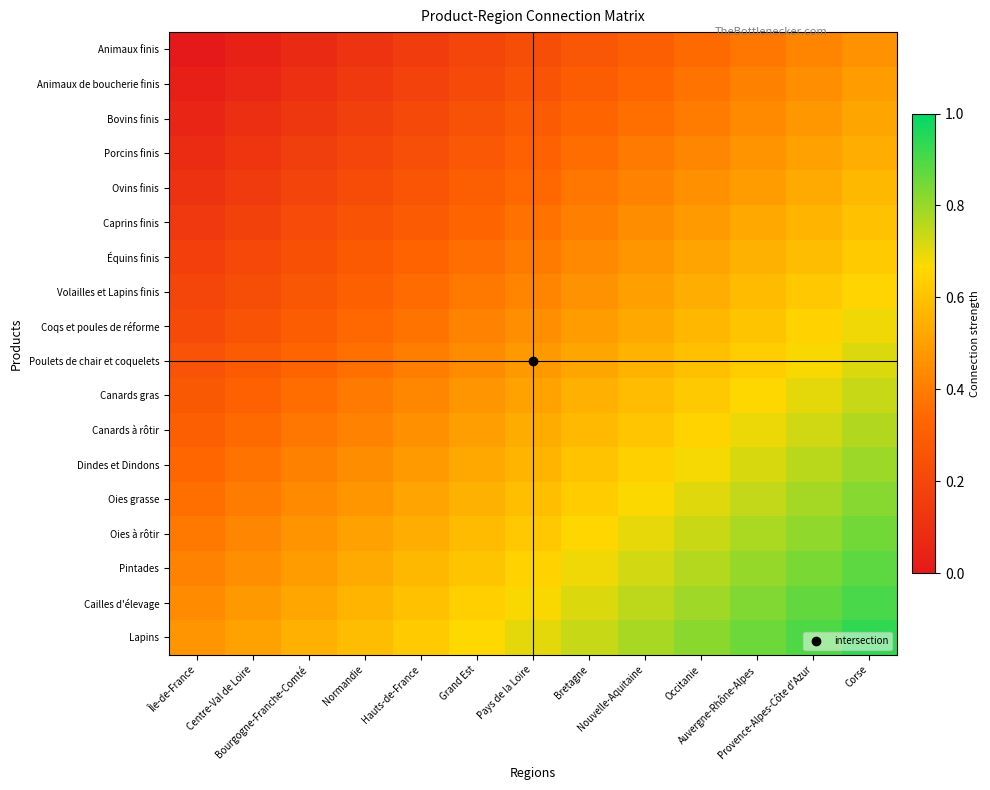

Reading left to right, transcribe all the data shown in this chart.

Animaux finis: Île-de-France=0.0	Centre-Val de Loire=0.0	Bourgogne-Franche-Comté=0.1	Normandie=0.1	Hauts-de-France=0.2	Grand Est=0.2	Pays de la Loire=0.2	Bretagne=0.3	Nouvelle-Aquitaine=0.3	Occitanie=0.3	Auvergne-Rhône-Alpes=0.4	Provence-Alpes-Côte d'Azur=0.4	Corse=0.5
Animaux de boucherie finis: Île-de-France=0.0	Centre-Val de Loire=0.1	Bourgogne-Franche-Comté=0.1	Normandie=0.1	Hauts-de-France=0.2	Grand Est=0.2	Pays de la Loire=0.3	Bretagne=0.3	Nouvelle-Aquitaine=0.3	Occitanie=0.4	Auvergne-Rhône-Alpes=0.4	Provence-Alpes-Côte d'Azur=0.5	Corse=0.5
Bovins finis: Île-de-France=0.1	Centre-Val de Loire=0.1	Bourgogne-Franche-Comté=0.1	Normandie=0.2	Hauts-de-France=0.2	Grand Est=0.2	Pays de la Loire=0.3	Bretagne=0.3	Nouvelle-Aquitaine=0.4	Occitanie=0.4	Auvergne-Rhône-Alpes=0.4	Provence-Alpes-Côte d'Azur=0.5	Corse=0.5
Porcins finis: Île-de-France=0.1	Centre-Val de Loire=0.1	Bourgogne-Franche-Comté=0.2	Normandie=0.2	Hauts-de-France=0.2	Grand Est=0.3	Pays de la Loire=0.3	Bretagne=0.4	Nouvelle-Aquitaine=0.4	Occitanie=0.4	Auvergne-Rhône-Alpes=0.5	Provence-Alpes-Côte d'Azur=0.5	Corse=0.5
Ovins finis: Île-de-France=0.1	Centre-Val de Loire=0.1	Bourgogne-Franche-Comté=0.2	Normandie=0.2	Hauts-de-France=0.3	Grand Est=0.3	Pays de la Loire=0.3	Bretagne=0.4	Nouvelle-Aquitaine=0.4	Occitanie=0.5	Auvergne-Rhône-Alpes=0.5	Provence-Alpes-Côte d'Azur=0.5	Corse=0.6
Caprins finis: Île-de-France=0.1	Centre-Val de Loire=0.2	Bourgogne-Franche-Comté=0.2	Normandie=0.3	Hauts-de-France=0.3	Grand Est=0.3	Pays de la Loire=0.4	Bretagne=0.4	Nouvelle-Aquitaine=0.4	Occitanie=0.5	Auvergne-Rhône-Alpes=0.5	Provence-Alpes-Côte d'Azur=0.6	Corse=0.6
Équins finis: Île-de-France=0.2	Centre-Val de Loire=0.2	Bourgogne-Franche-Comté=0.2	Normandie=0.3	Hauts-de-France=0.3	Grand Est=0.4	Pays de la Loire=0.4	Bretagne=0.4	Nouvelle-Aquitaine=0.5	Occitanie=0.5	Auvergne-Rhône-Alpes=0.6	Provence-Alpes-Côte d'Azur=0.6	Corse=0.6
Volailles et Lapins finis: Île-de-France=0.2	Centre-Val de Loire=0.2	Bourgogne-Franche-Comté=0.3	Normandie=0.3	Hauts-de-France=0.3	Grand Est=0.4	Pays de la Loire=0.4	Bretagne=0.5	Nouvelle-Aquitaine=0.5	Occitanie=0.5	Auvergne-Rhône-Alpes=0.6	Provence-Alpes-Côte d'Azur=0.6	Corse=0.7
Coqs et poules de réforme: Île-de-France=0.2	Centre-Val de Loire=0.3	Bourgogne-Franche-Comté=0.3	Normandie=0.3	Hauts-de-France=0.4	Grand Est=0.4	Pays de la Loire=0.5	Bretagne=0.5	Nouvelle-Aquitaine=0.5	Occitanie=0.6	Auvergne-Rhône-Alpes=0.6	Provence-Alpes-Côte d'Azur=0.6	Corse=0.7
Poulets de chair et coquelets: Île-de-France=0.2	Centre-Val de Loire=0.3	Bourgogne-Franche-Comté=0.3	Normandie=0.4	Hauts-de-France=0.4	Grand Est=0.4	Pays de la Loire=0.5	Bretagne=0.5	Nouvelle-Aquitaine=0.6	Occitanie=0.6	Auvergne-Rhône-Alpes=0.6	Provence-Alpes-Côte d'Azur=0.7	Corse=0.7
Canards gras: Île-de-France=0.3	Centre-Val de Loire=0.3	Bourgogne-Franche-Comté=0.4	Normandie=0.4	Hauts-de-France=0.4	Grand Est=0.5	Pays de la Loire=0.5	Bretagne=0.5	Nouvelle-Aquitaine=0.6	Occitanie=0.6	Auvergne-Rhône-Alpes=0.7	Provence-Alpes-Côte d'Azur=0.7	Corse=0.7
Canards à rôtir: Île-de-France=0.3	Centre-Val de Loire=0.3	Bourgogne-Franche-Comté=0.4	Normandie=0.4	Hauts-de-France=0.5	Grand Est=0.5	Pays de la Loire=0.5	Bretagne=0.6	Nouvelle-Aquitaine=0.6	Occitanie=0.7	Auvergne-Rhône-Alpes=0.7	Provence-Alpes-Côte d'Azur=0.7	Corse=0.8
Dindes et Dindons: Île-de-France=0.3	Centre-Val de Loire=0.4	Bourgogne-Franche-Comté=0.4	Normandie=0.4	Hauts-de-France=0.5	Grand Est=0.5	Pays de la Loire=0.6	Bretagne=0.6	Nouvelle-Aquitaine=0.6	Occitanie=0.7	Auvergne-Rhône-Alpes=0.7	Provence-Alpes-Côte d'Azur=0.8	Corse=0.8
Oies grasse: Île-de-France=0.4	Centre-Val de Loire=0.4	Bourgogne-Franche-Comté=0.4	Normandie=0.5	Hauts-de-France=0.5	Grand Est=0.6	Pays de la Loire=0.6	Bretagne=0.6	Nouvelle-Aquitaine=0.7	Occitanie=0.7	Auvergne-Rhône-Alpes=0.7	Provence-Alpes-Côte d'Azur=0.8	Corse=0.8
Oies à rôtir: Île-de-France=0.4	Centre-Val de Loire=0.4	Bourgogne-Franche-Comté=0.5	Normandie=0.5	Hauts-de-France=0.5	Grand Est=0.6	Pays de la Loire=0.6	Bretagne=0.7	Nouvelle-Aquitaine=0.7	Occitanie=0.7	Auvergne-Rhône-Alpes=0.8	Provence-Alpes-Côte d'Azur=0.8	Corse=0.9
Pintades: Île-de-France=0.4	Centre-Val de Loire=0.5	Bourgogne-Franche-Comté=0.5	Normandie=0.5	Hauts-de-France=0.6	Grand Est=0.6	Pays de la Loire=0.6	Bretagne=0.7	Nouvelle-Aquitaine=0.7	Occitanie=0.8	Auvergne-Rhône-Alpes=0.8	Provence-Alpes-Côte d'Azur=0.8	Corse=0.9
Cailles d'élevage: Île-de-France=0.4	Centre-Val de Loire=0.5	Bourgogne-Franche-Comté=0.5	Normandie=0.6	Hauts-de-France=0.6	Grand Est=0.6	Pays de la Loire=0.7	Bretagne=0.7	Nouvelle-Aquitaine=0.8	Occitanie=0.8	Auvergne-Rhône-Alpes=0.8	Provence-Alpes-Côte d'Azur=0.9	Corse=0.9
Lapins: Île-de-France=0.5	Centre-Val de Loire=0.5	Bourgogne-Franche-Comté=0.5	Normandie=0.6	Hauts-de-France=0.6	Grand Est=0.7	Pays de la Loire=0.7	Bretagne=0.7	Nouvelle-Aquitaine=0.8	Occitanie=0.8	Auvergne-Rhône-Alpes=0.9	Provence-Alpes-Côte d'Azur=0.9	Corse=0.9